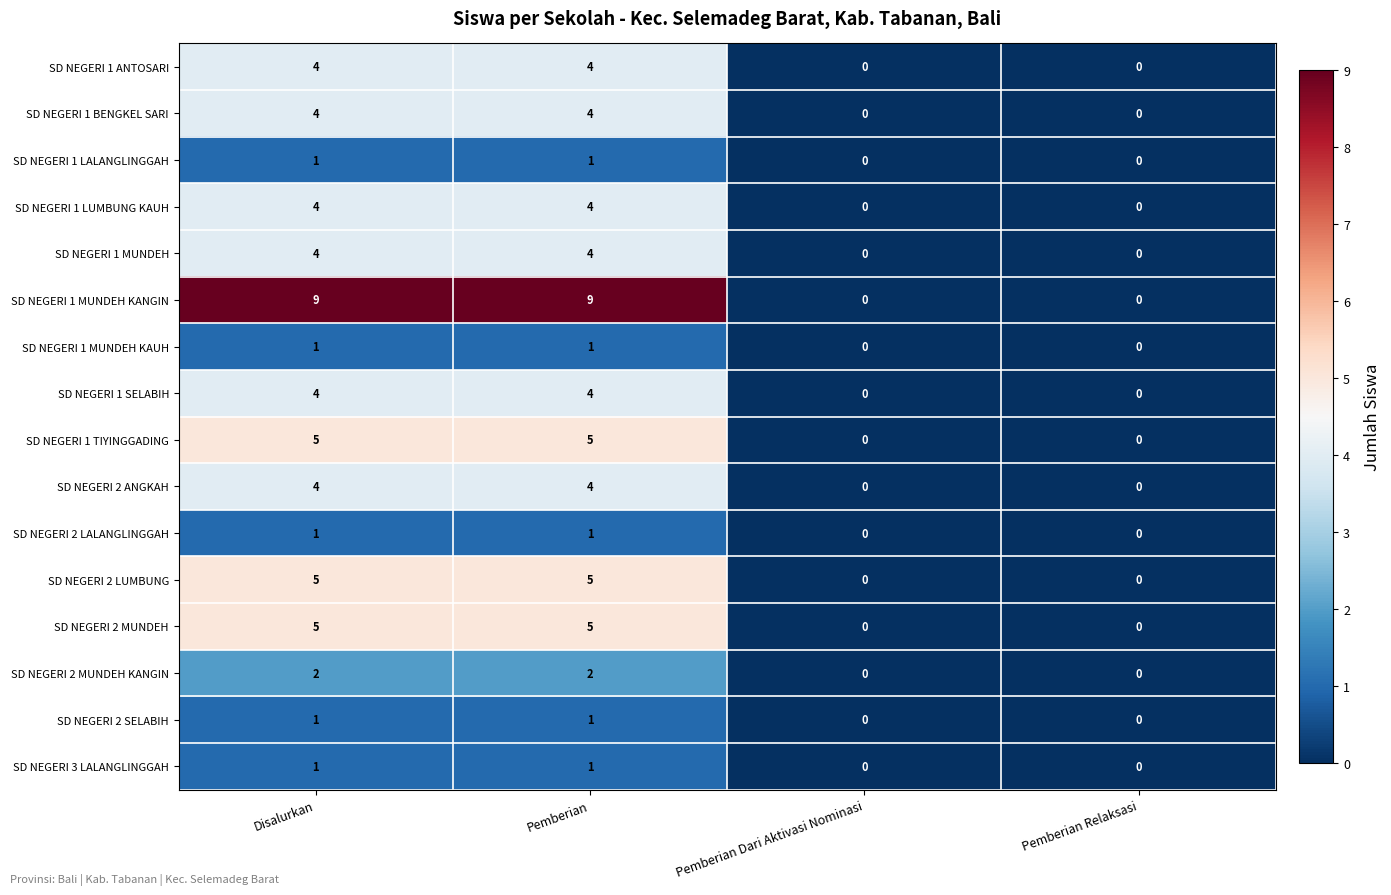

Which series has the largest range (max minus min)?

SD NEGERI 1 MUNDEH KANGIN